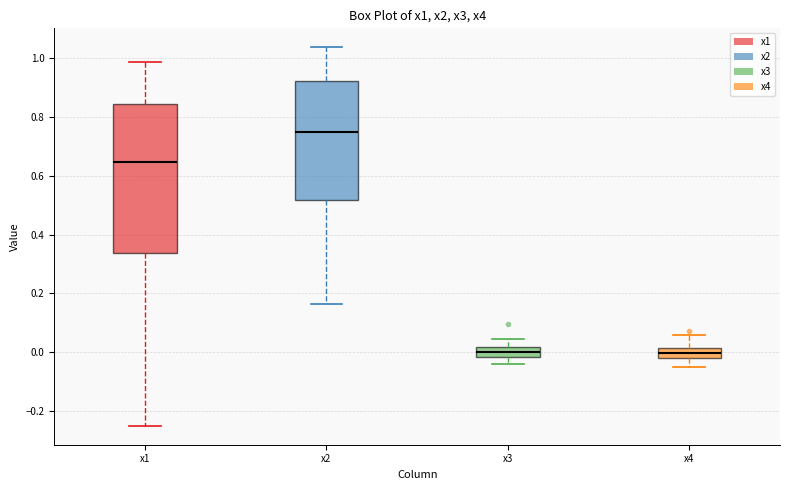

Where does the upper whisker of the box for x4 end on the y-axis? The values are not printed on the chart, so give them approximately, as read against the axis.

0.06